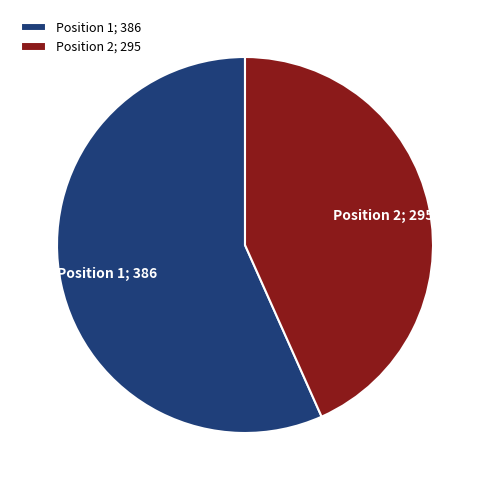

True or false: Position 1; 386 accounts for 57% of the total.

True